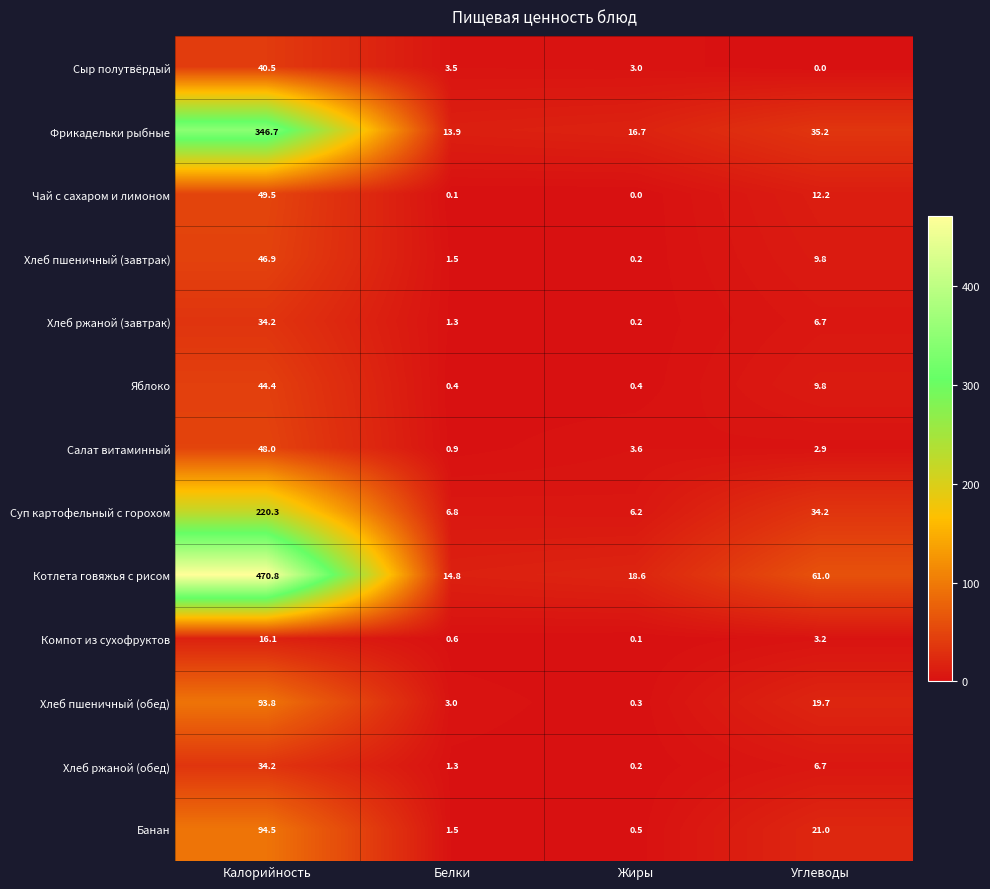

Where is Сыр полутвёрдый nearest to the value 20?

Белки